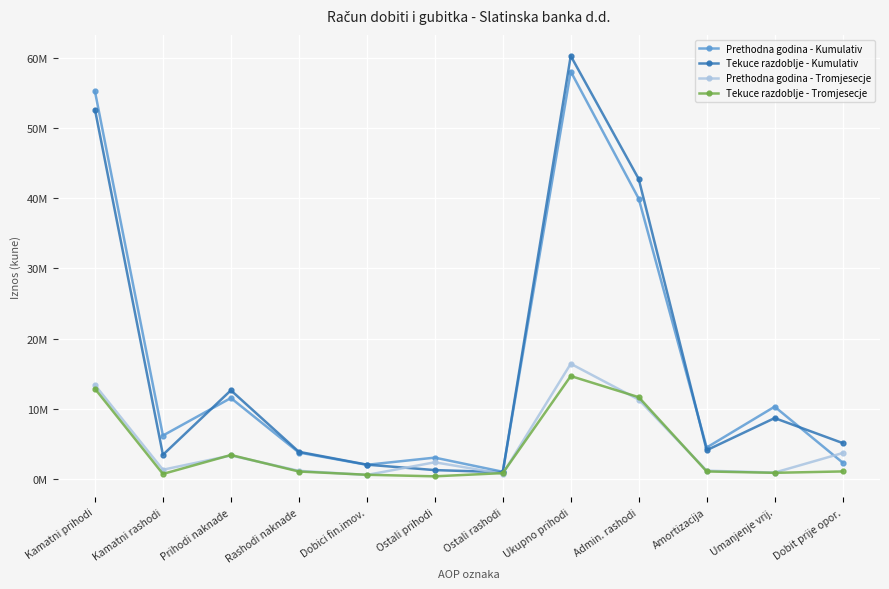

True or false: Tekuce razdoblje - Tromjesecje has more than 2 points higher than both neighbors.

False